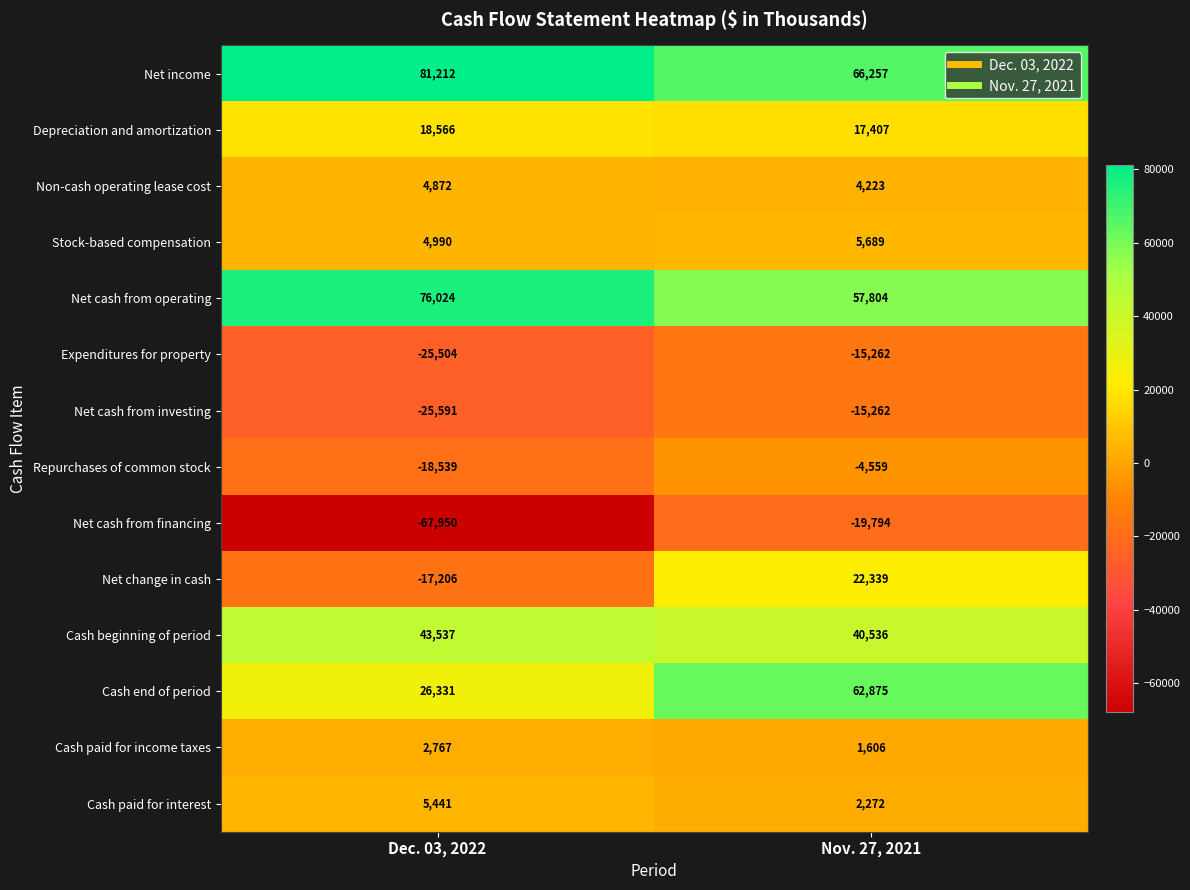

Between Dec. 03, 2022 and Nov. 27, 2021, which series saw the biggest shift?

Net cash from financing